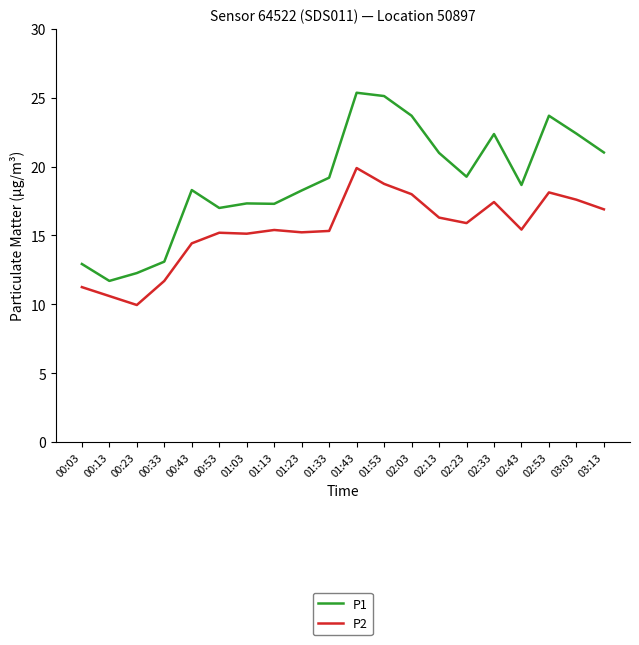

What is the approximate value of P1 at 00:13?

11.7